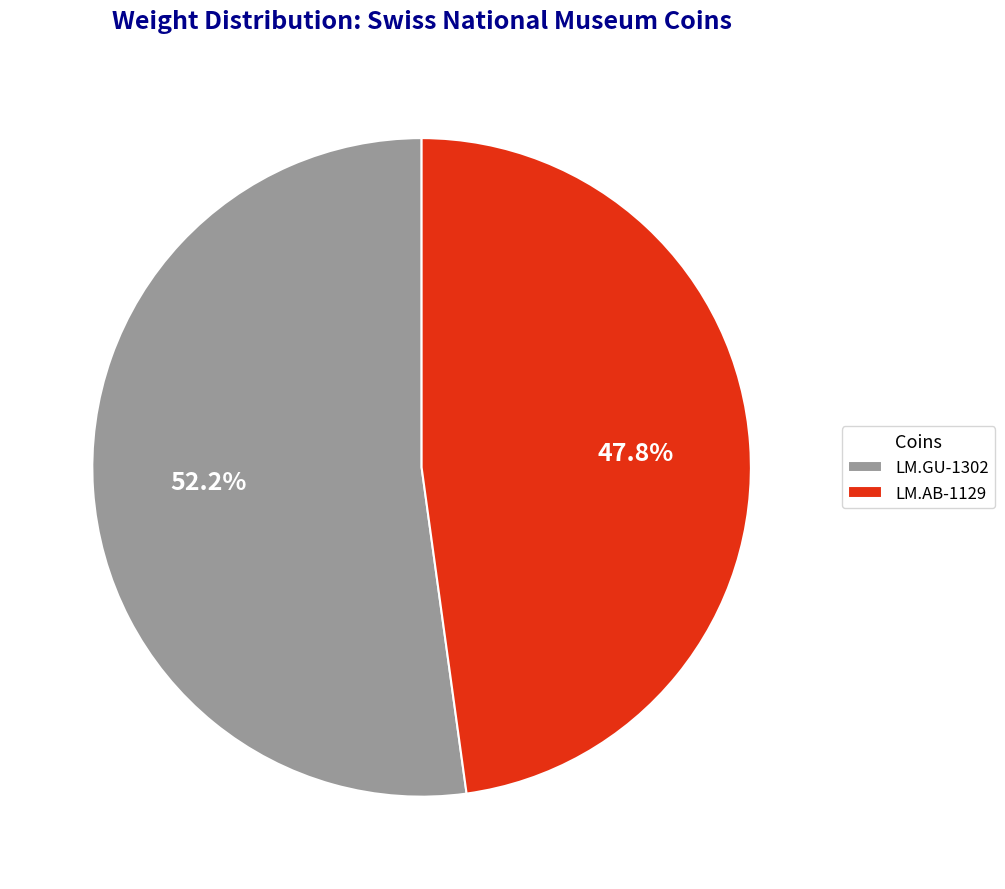

Which category has the biggest portion of the pie?

LM.GU-1302